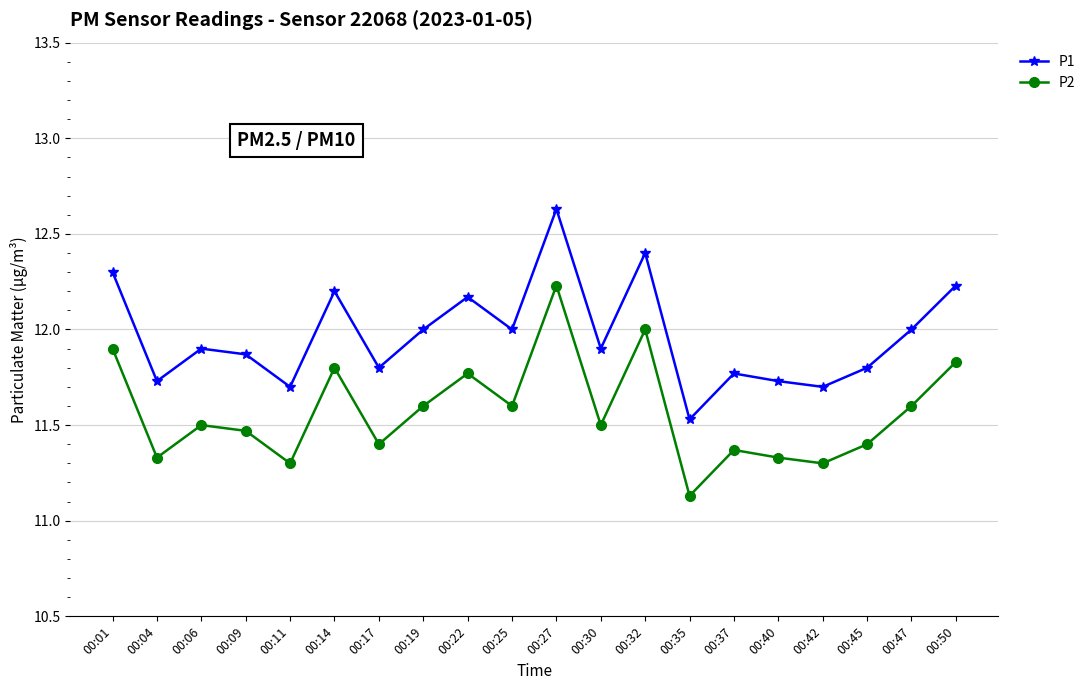

The P2 series shows 15.3 at 00:40. True or false?

False